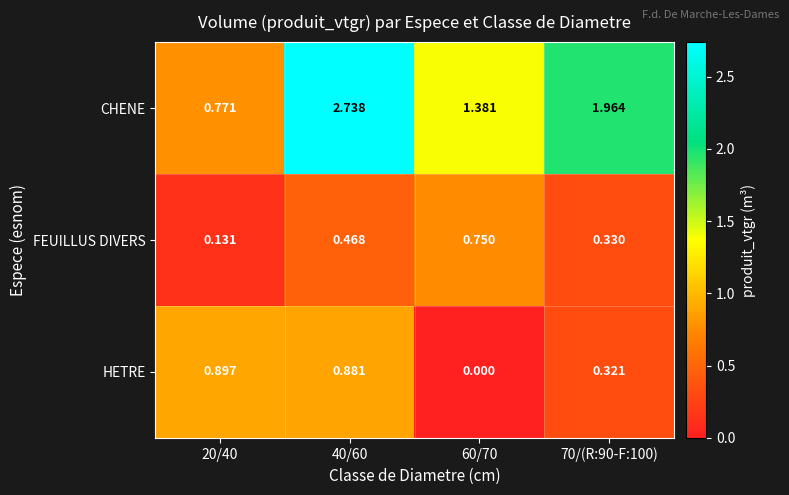

Which series has the widest spread of values?

CHENE